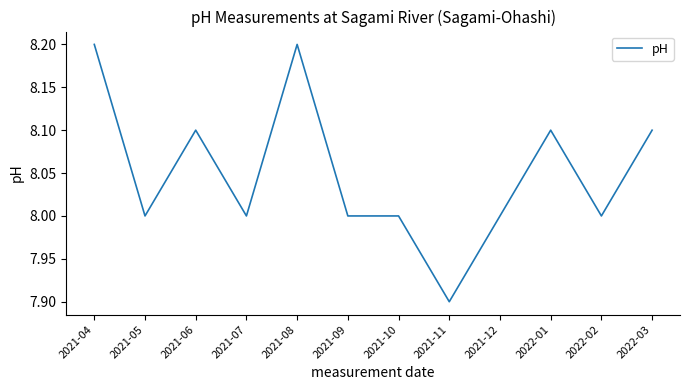

The value at 2021-08 is 13.0. True or false?

False